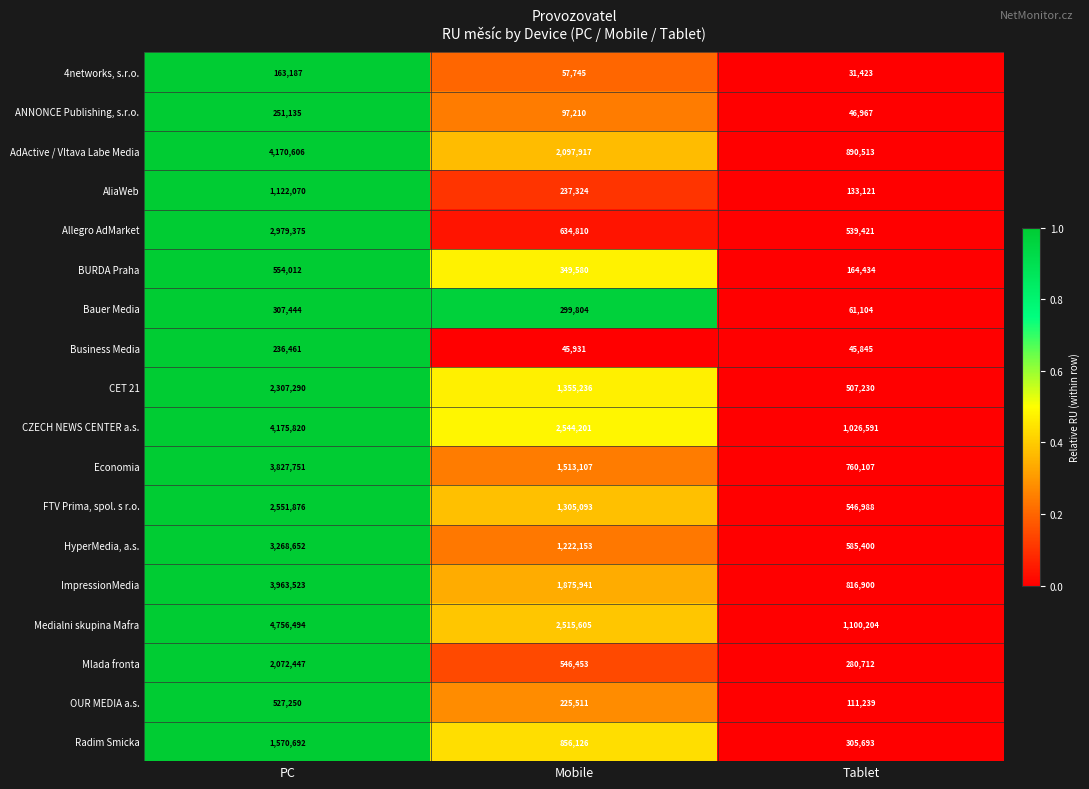

True or false: ImpressionMedia has a value of 3963523 at PC.

True